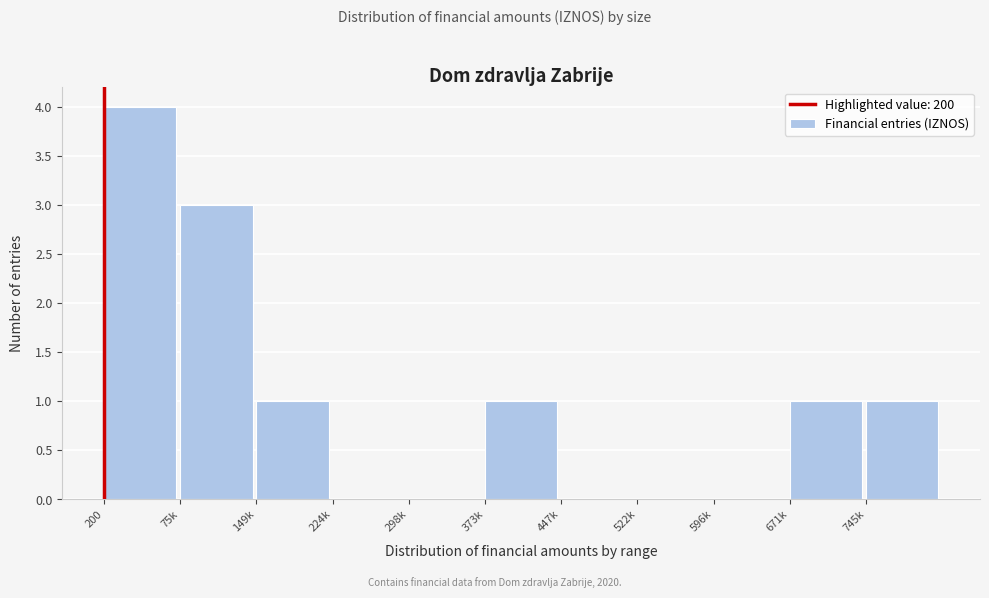

Reading right to left, what are all the values shown in this chart?

745k=1	671k=1	596k=0	522k=0	447k=0	373k=1	298k=0	224k=0	149k=1	75k=3	200=4